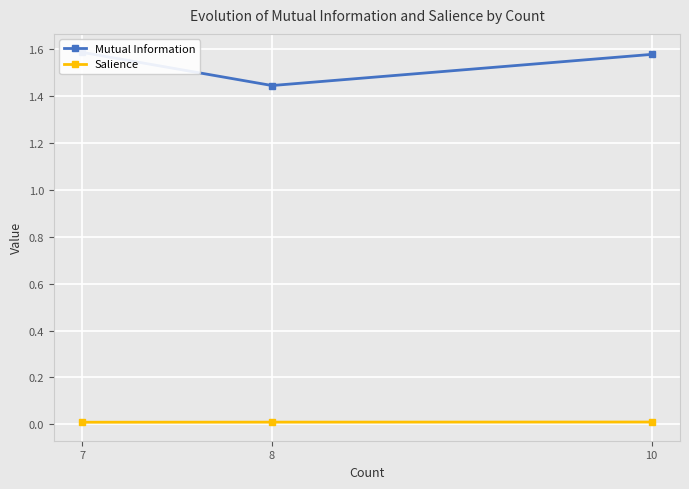

At which label is Salience closest to 0?

7